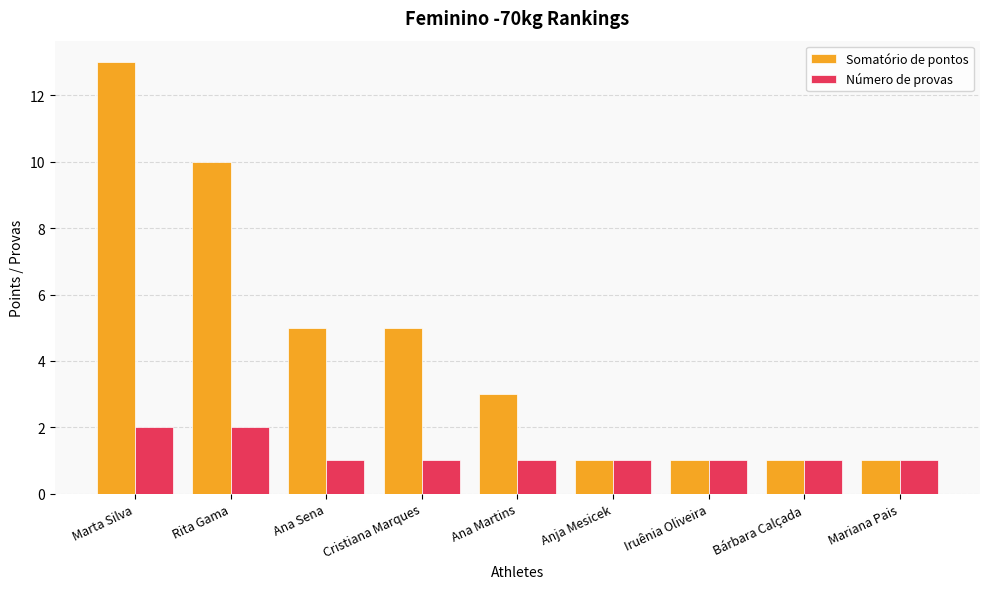

What is the approximate value of Somatório de pontos at Cristiana Marques?

5